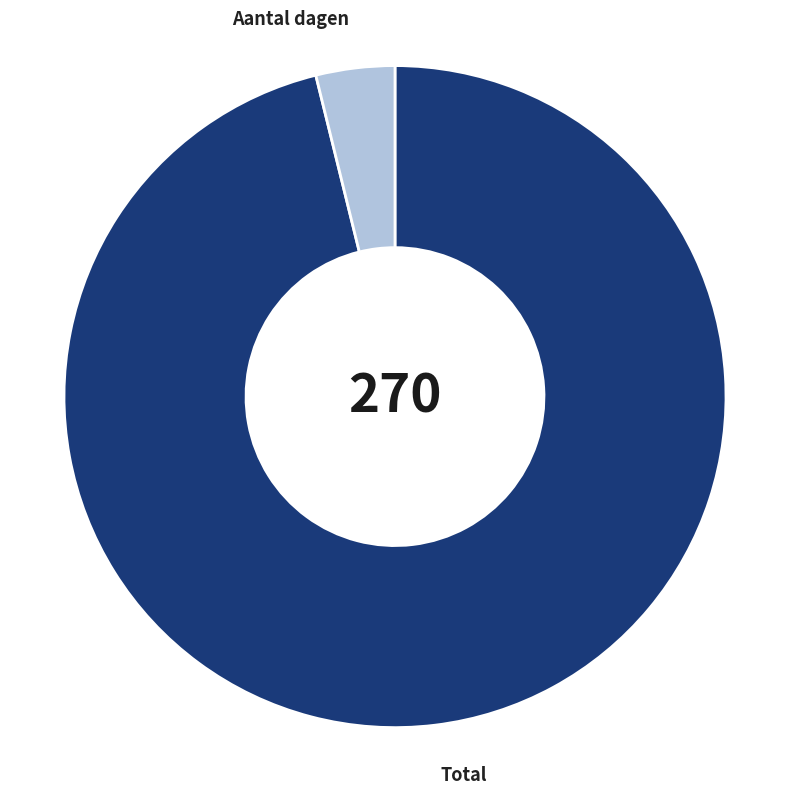

Which slice is the smallest?

Aantal dagen